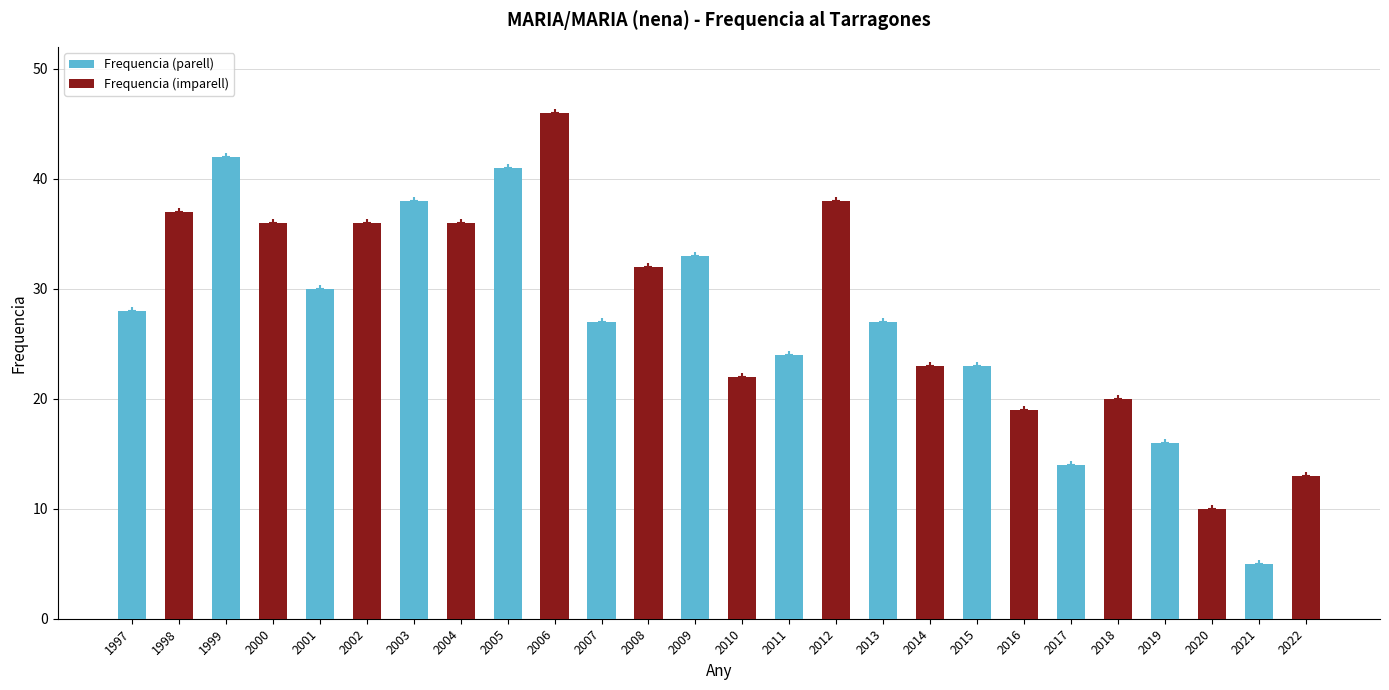

At which category does the chart reach its peak across all series?

2006